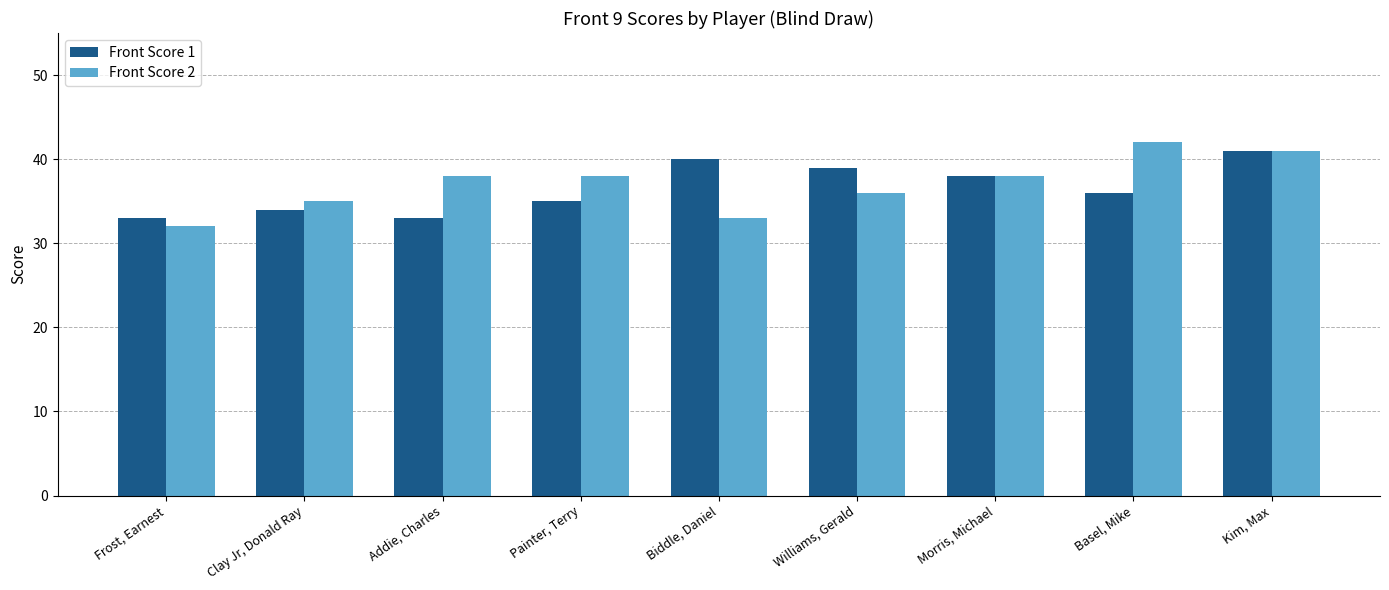

How many data points in Front Score 1 are less than 36?

4